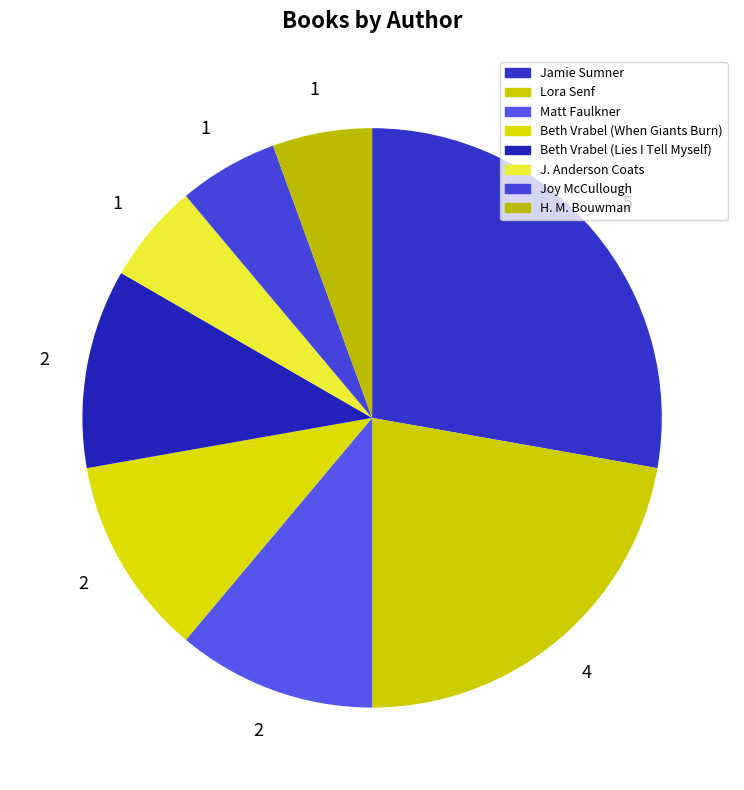

How many segments does this pie chart have?

8